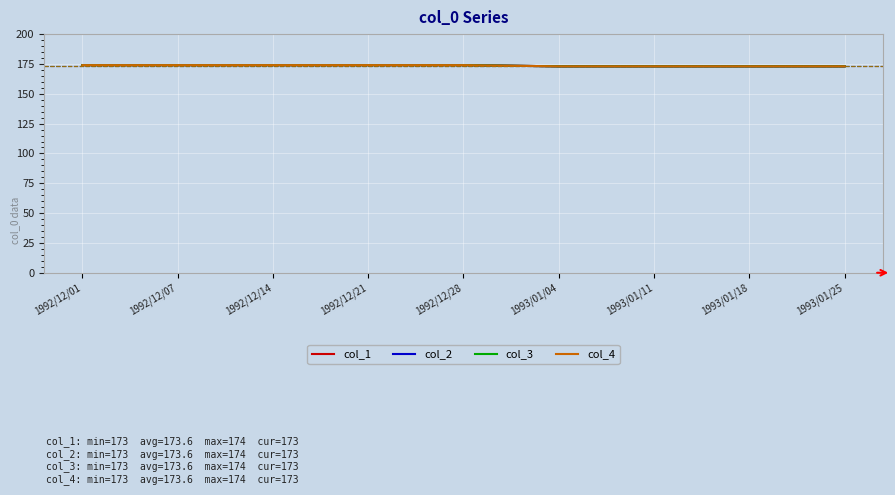

True or false: col_4 has a value of 289 at 1992/12/14.

False